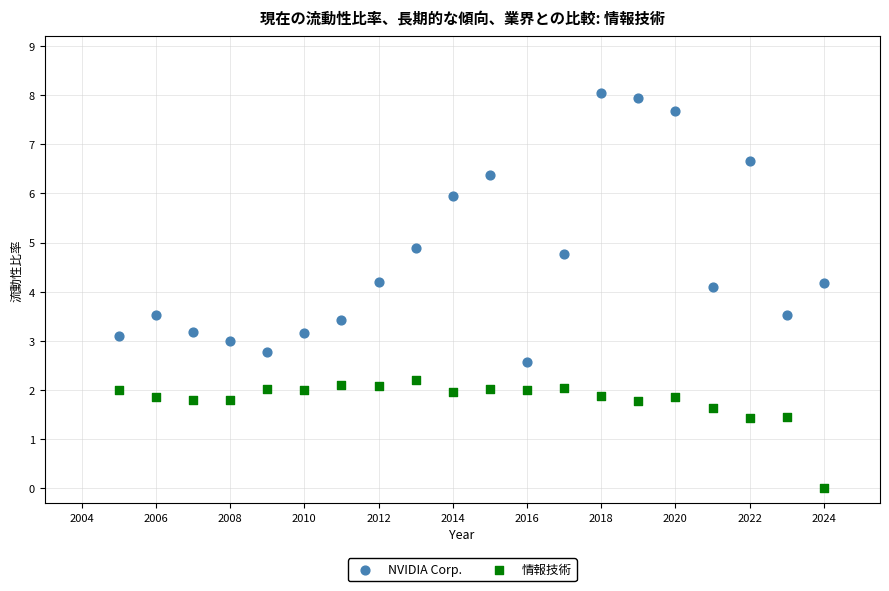

What is the X range (max minus min) for the scatter plot?

19.0